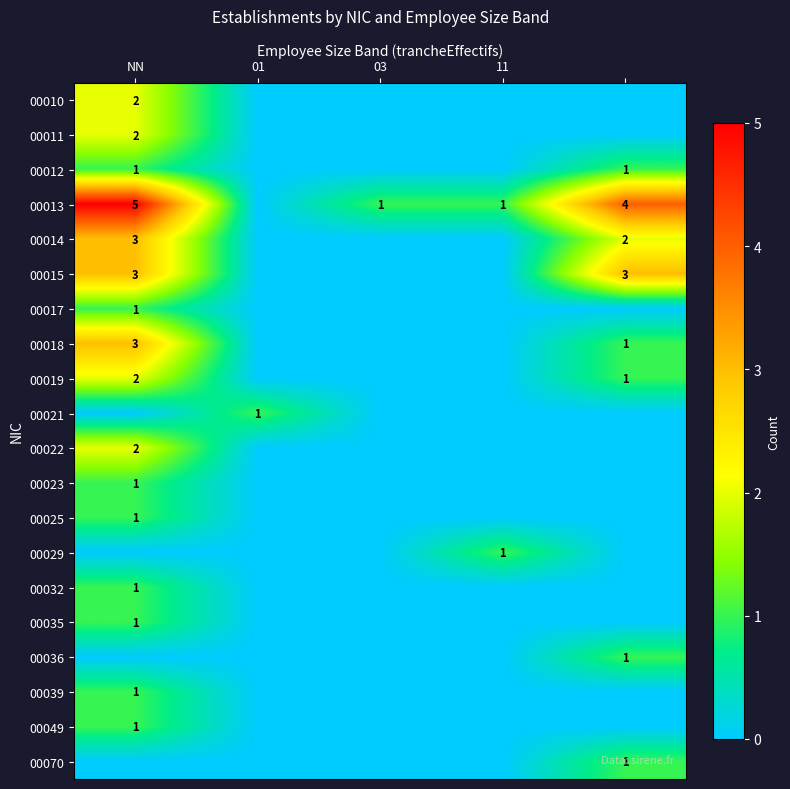

How many data points does each series have?

5